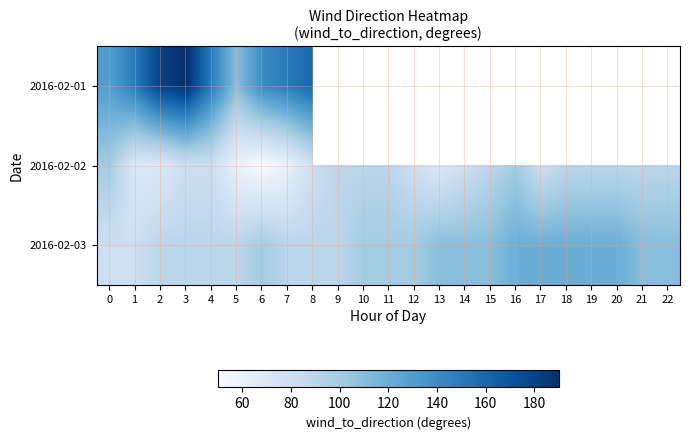

At which category does the chart reach its peak across all series?

3